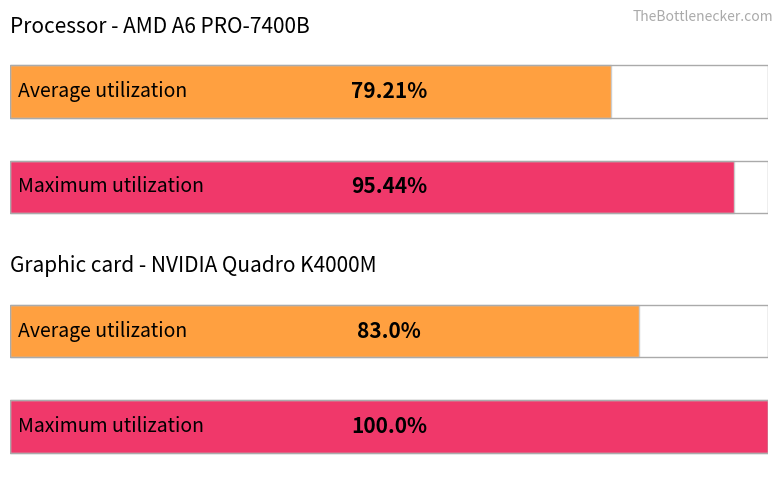

The value of Average utilization at 16 is 14. True or false?

False